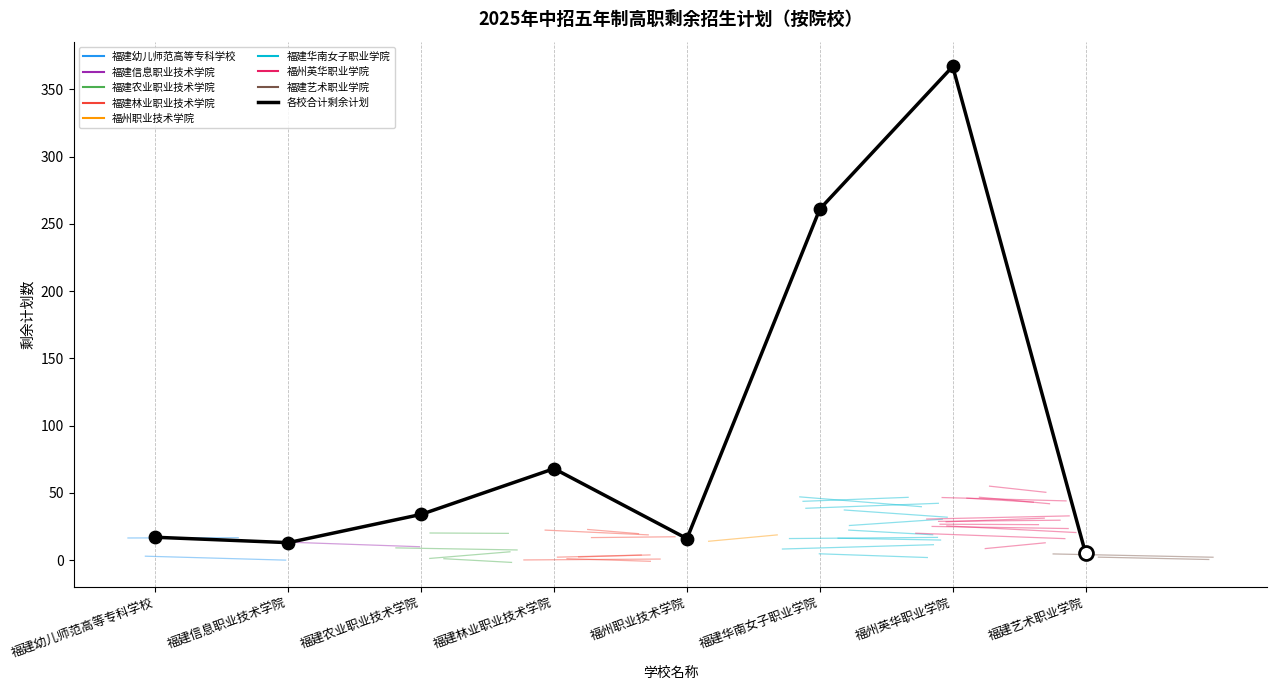

Approximately how many times larger is the value at 福建幼儿师范高等专科学校 compared to 福州职业技术学院?

1.1